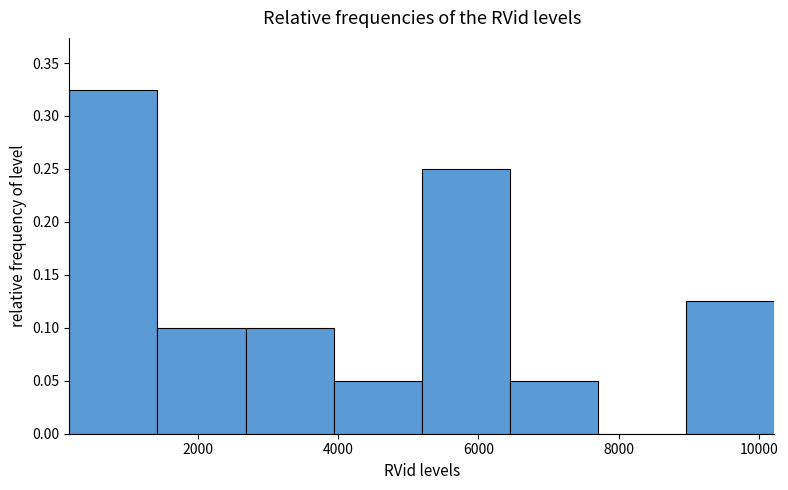

Over which range of the x-axis is the bar tallest?

200 to 1400